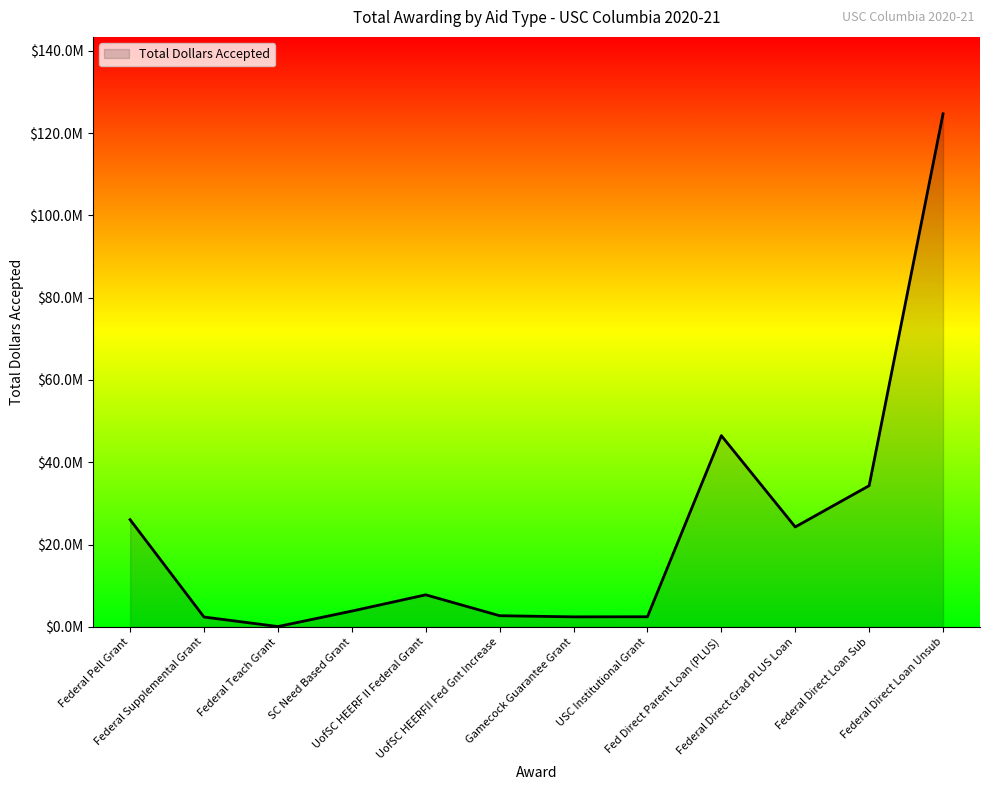

The chart shows a value of 501360 at Gamecock Guarantee Grant. True or false?

False